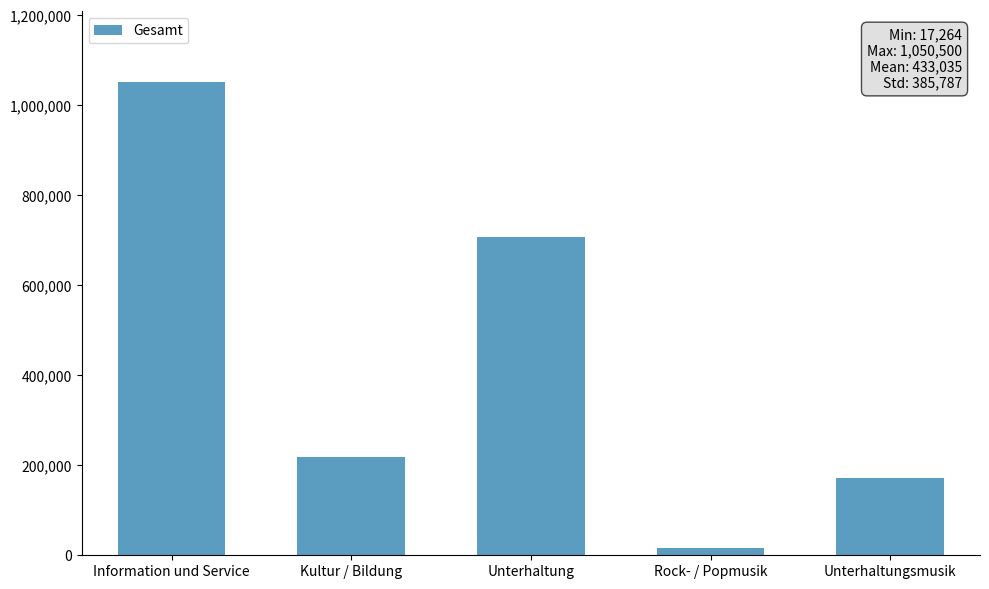

What value does the data have at Unterhaltungsmusik, to the nearest 10?

172310